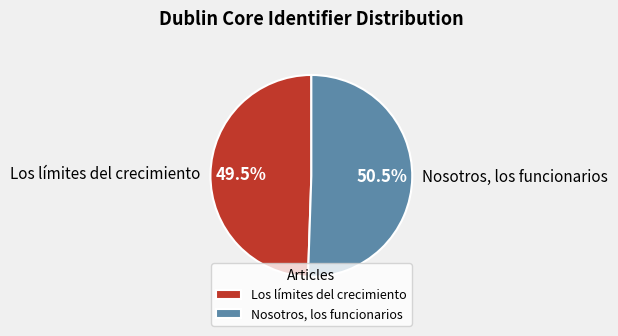

What is the largest slice in the pie chart?

Nosotros, los funcionarios